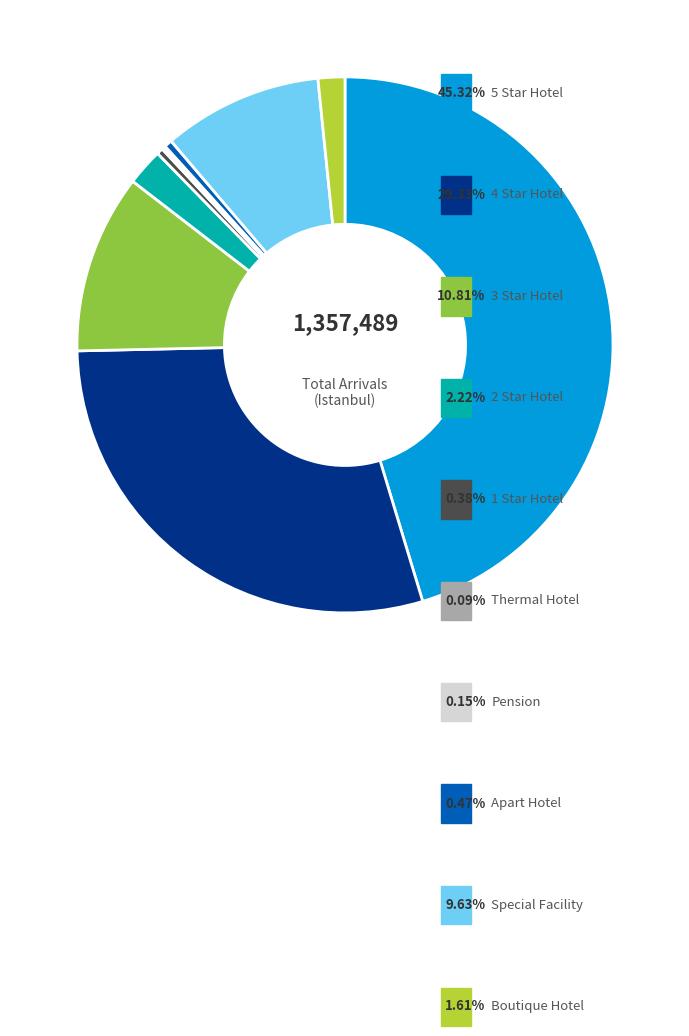

Is there any slice that represents more than half of the pie?

No